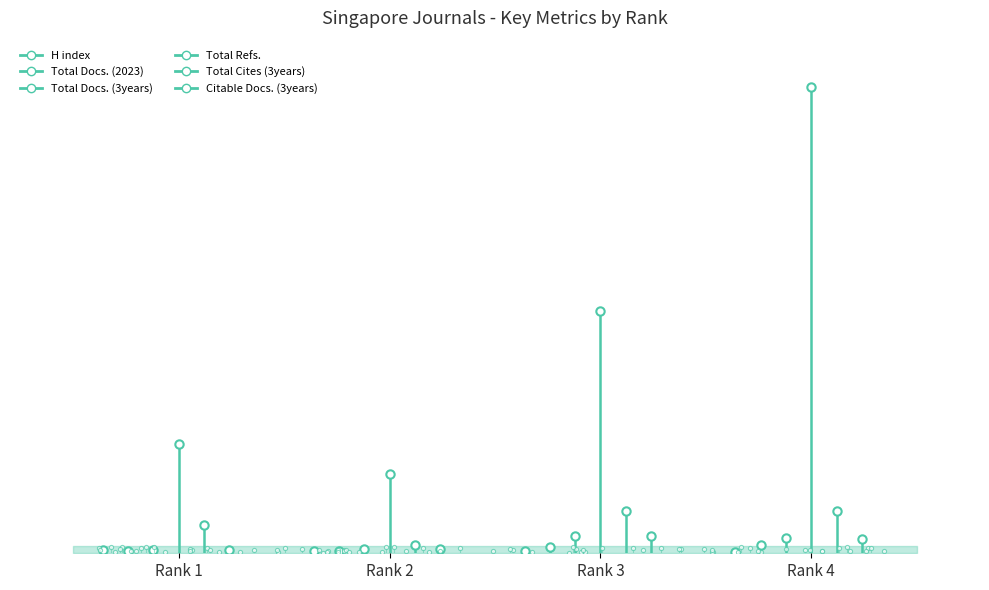

Which series has the largest range (max minus min)?

Total Refs.